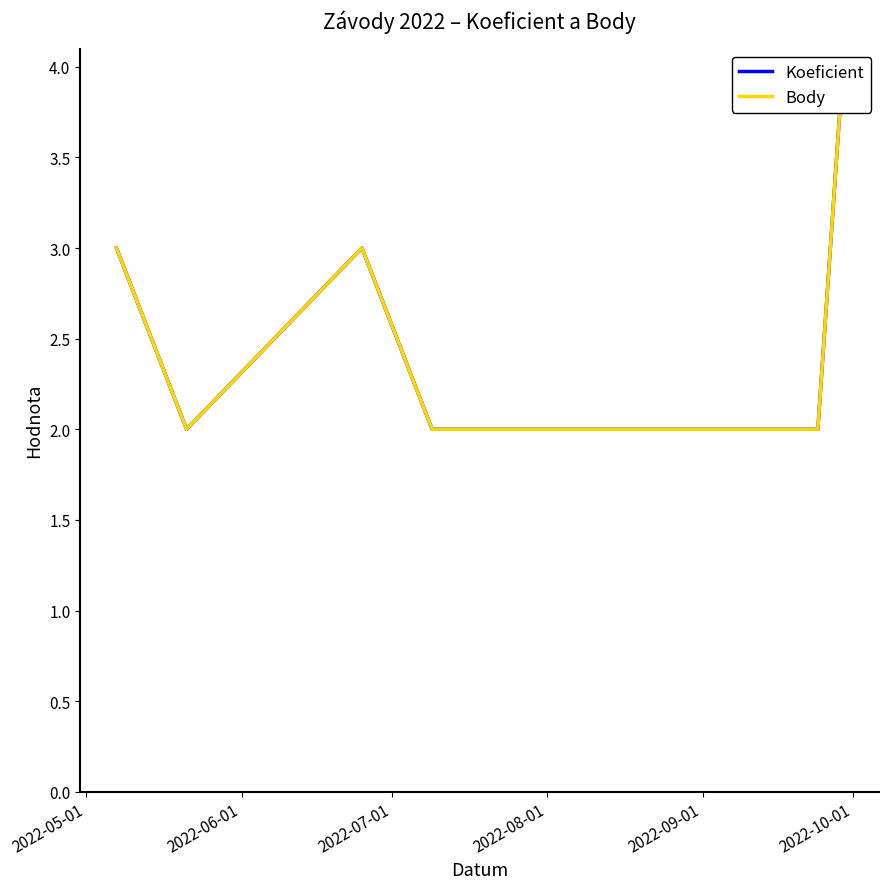

What is the sum of the Body values at 2022-10-01 and 2022-08-01?

4